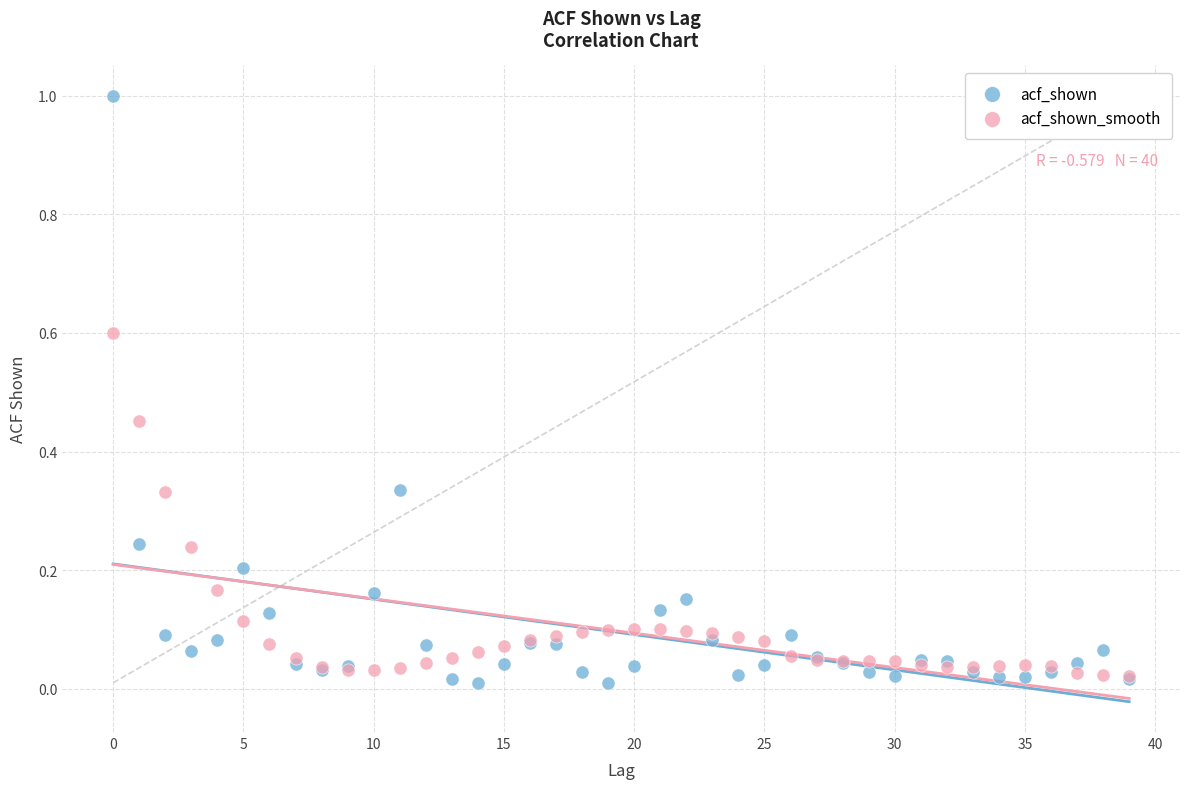

Which series has the largest Y range (max minus min)?

acf_shown